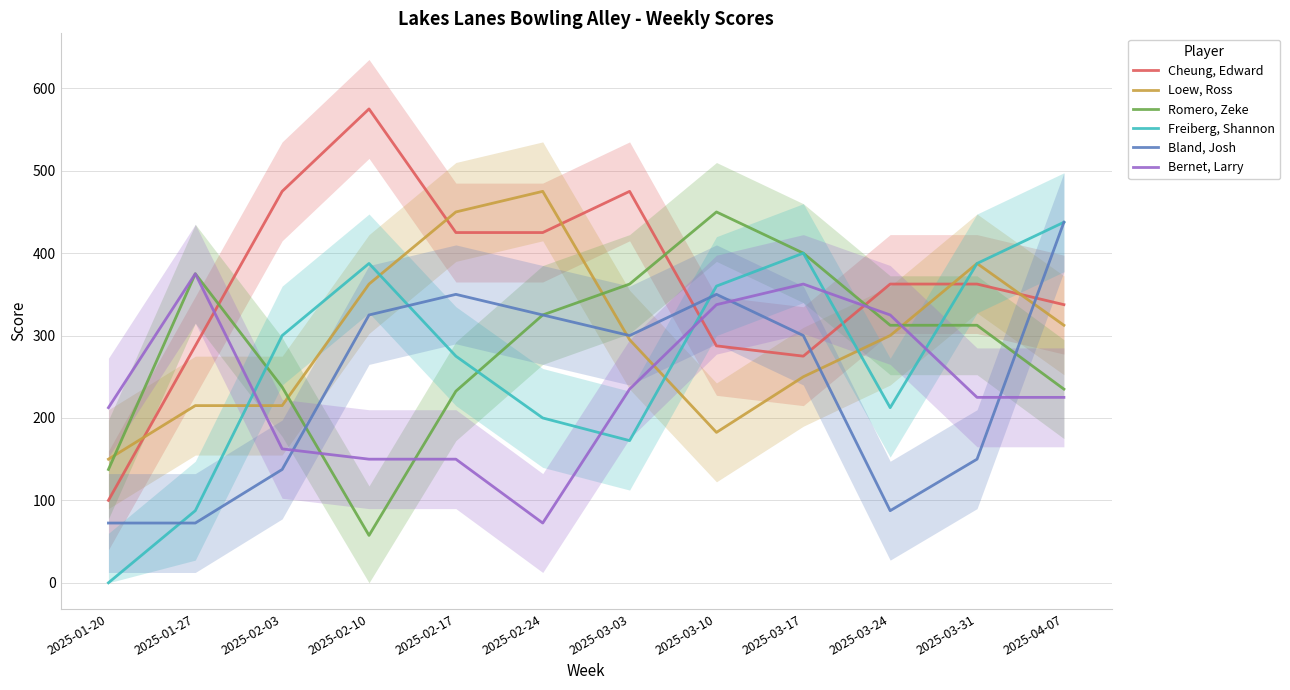

Which series has the largest range (max minus min)?

Cheung, Edward